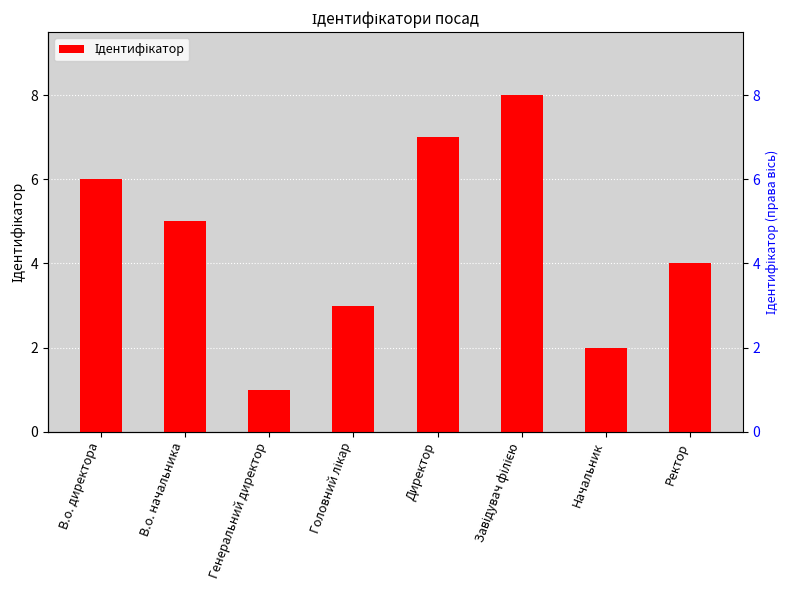

Is it true that the value at В.о. директора is 9?

False